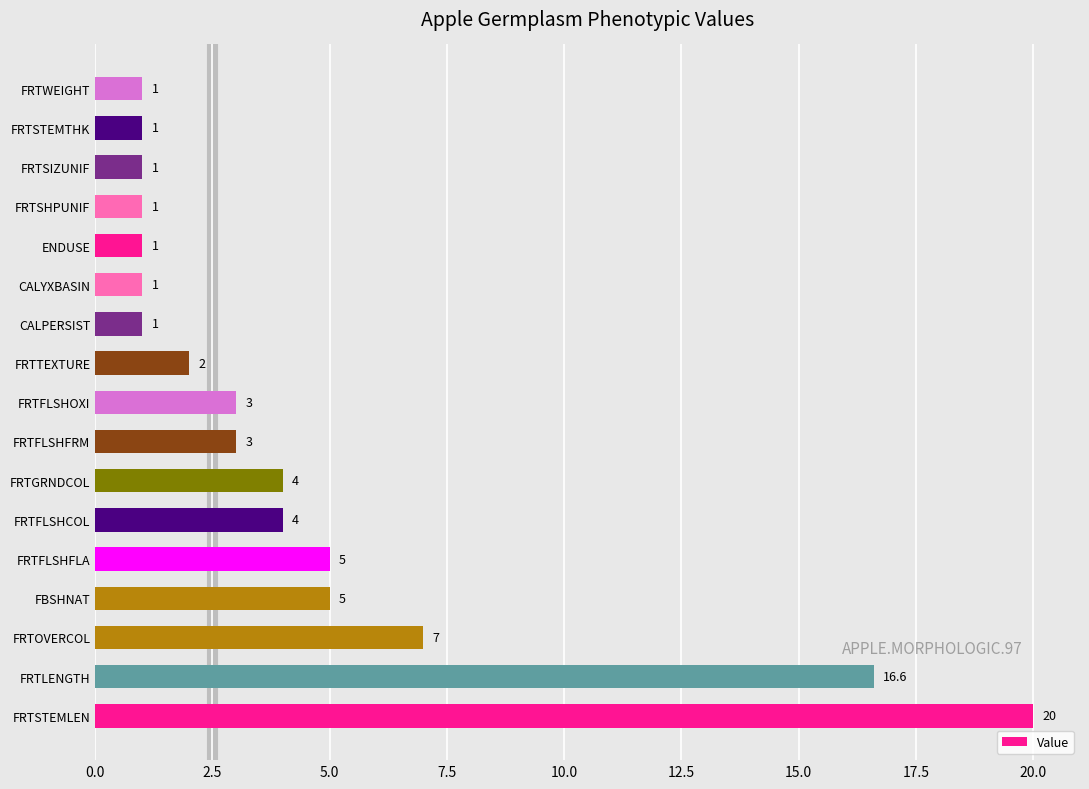

Is it true that the value at FRTSHPUNIF is 0.2?

False